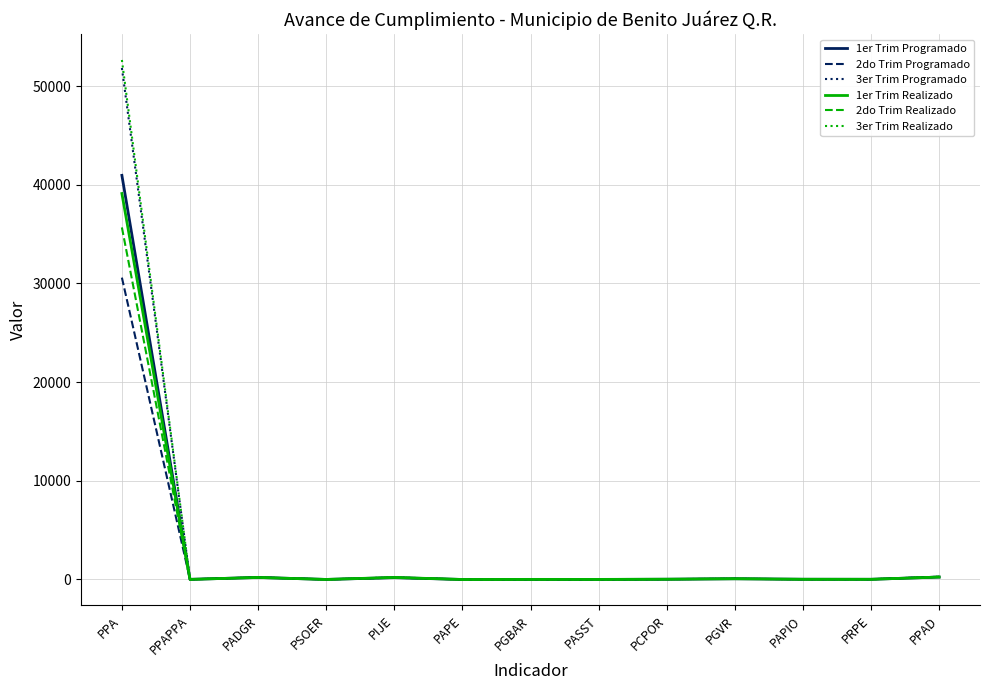

Which label corresponds to the largest value in the chart?

PPA